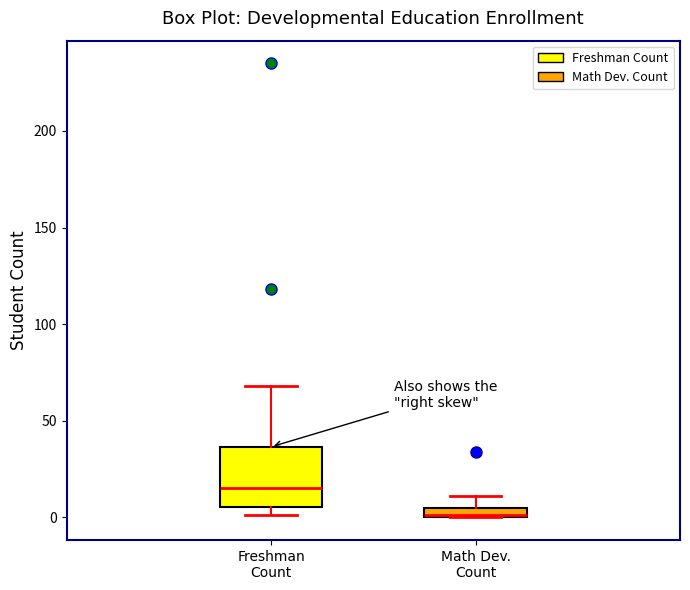

Which box is the tallest, from its lower edge to its upper edge?

Freshman Count